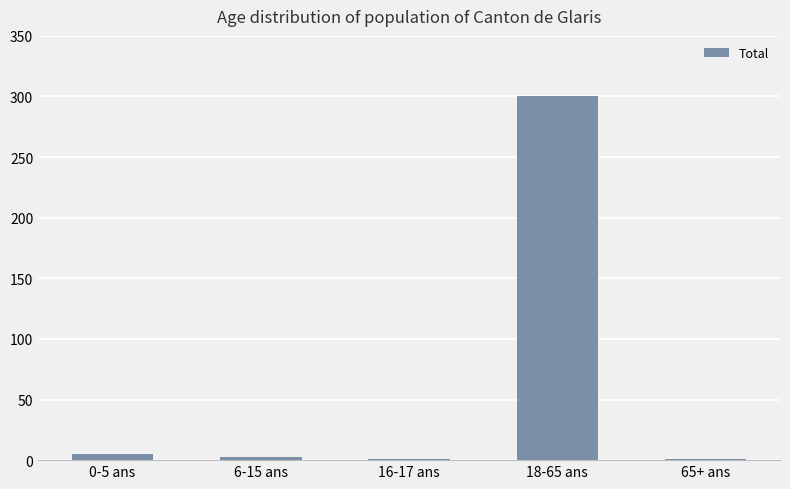

The value at 18-65 ans is 113. True or false?

False